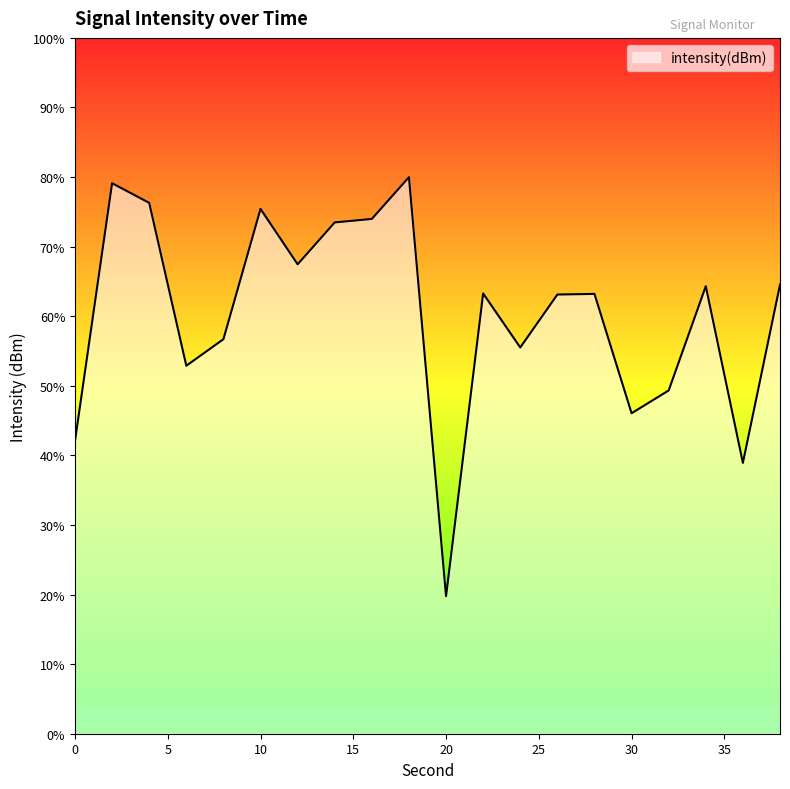

Reading left to right, list all the values displayed in this chart.

-133.2	-118.4	-119.5	-128.8	-127.3	-119.8	-123.0	-120.6	-120.4	-118.0	-142.1	-124.7	-127.8	-124.8	-124.7	-131.6	-130.3	-124.3	-134.4	-124.2